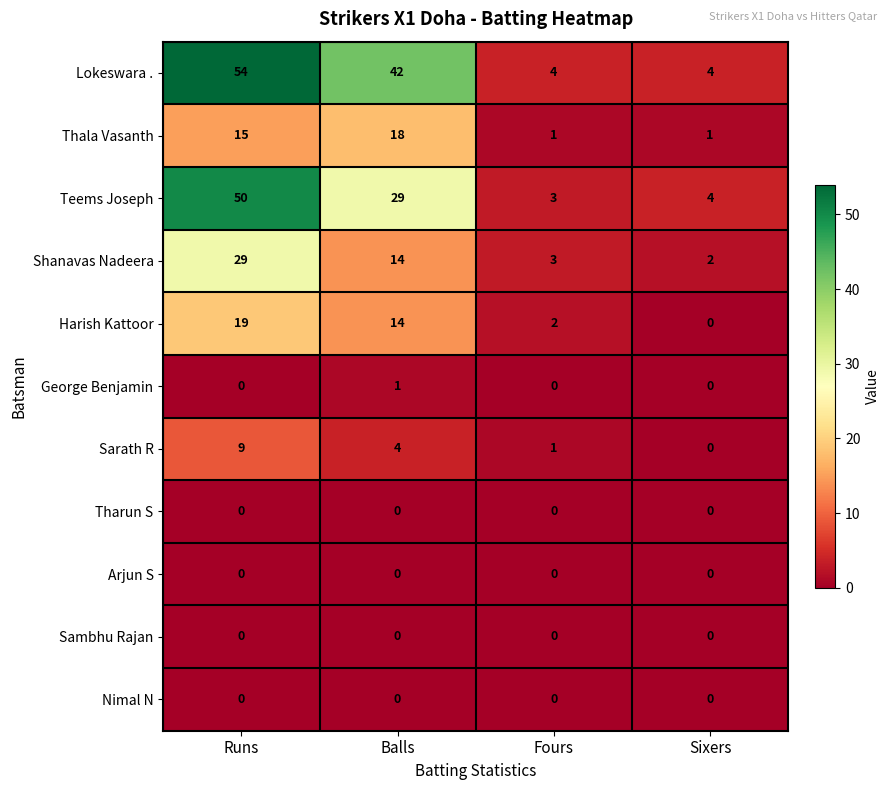

True or false: Harish Kattoor has a value of 0 at Sixers.

True